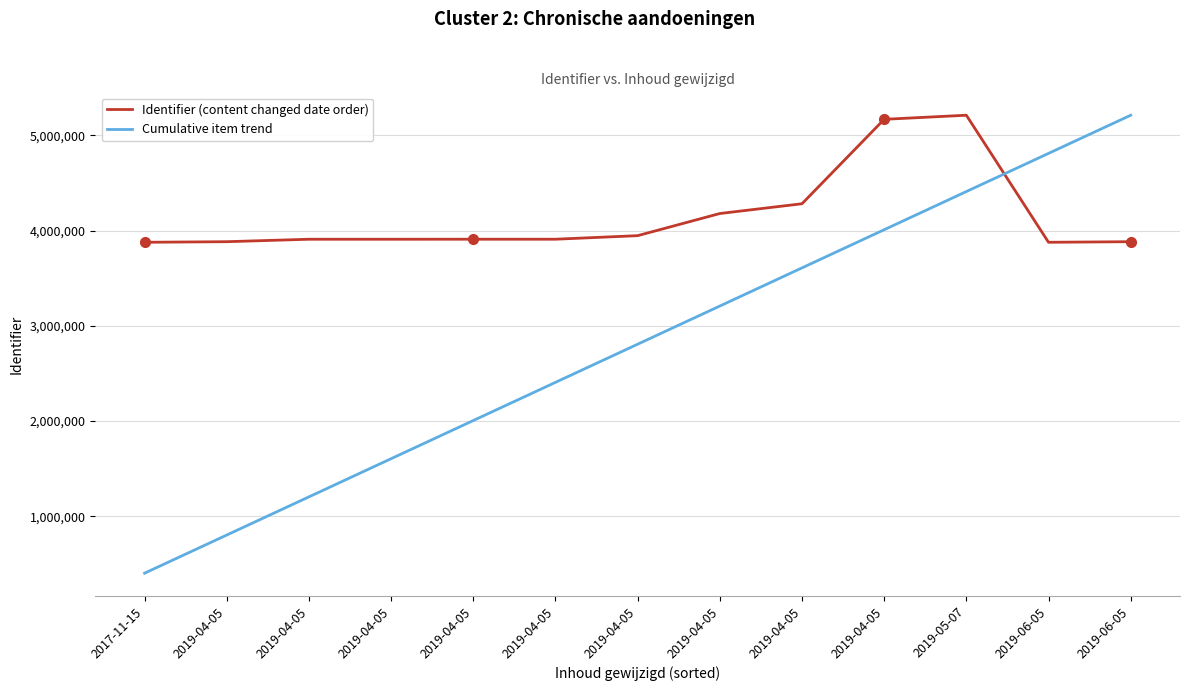

After their last crossing, which series has the higher values: Identifier (content changed date order) or Cumulative item trend?

Cumulative item trend